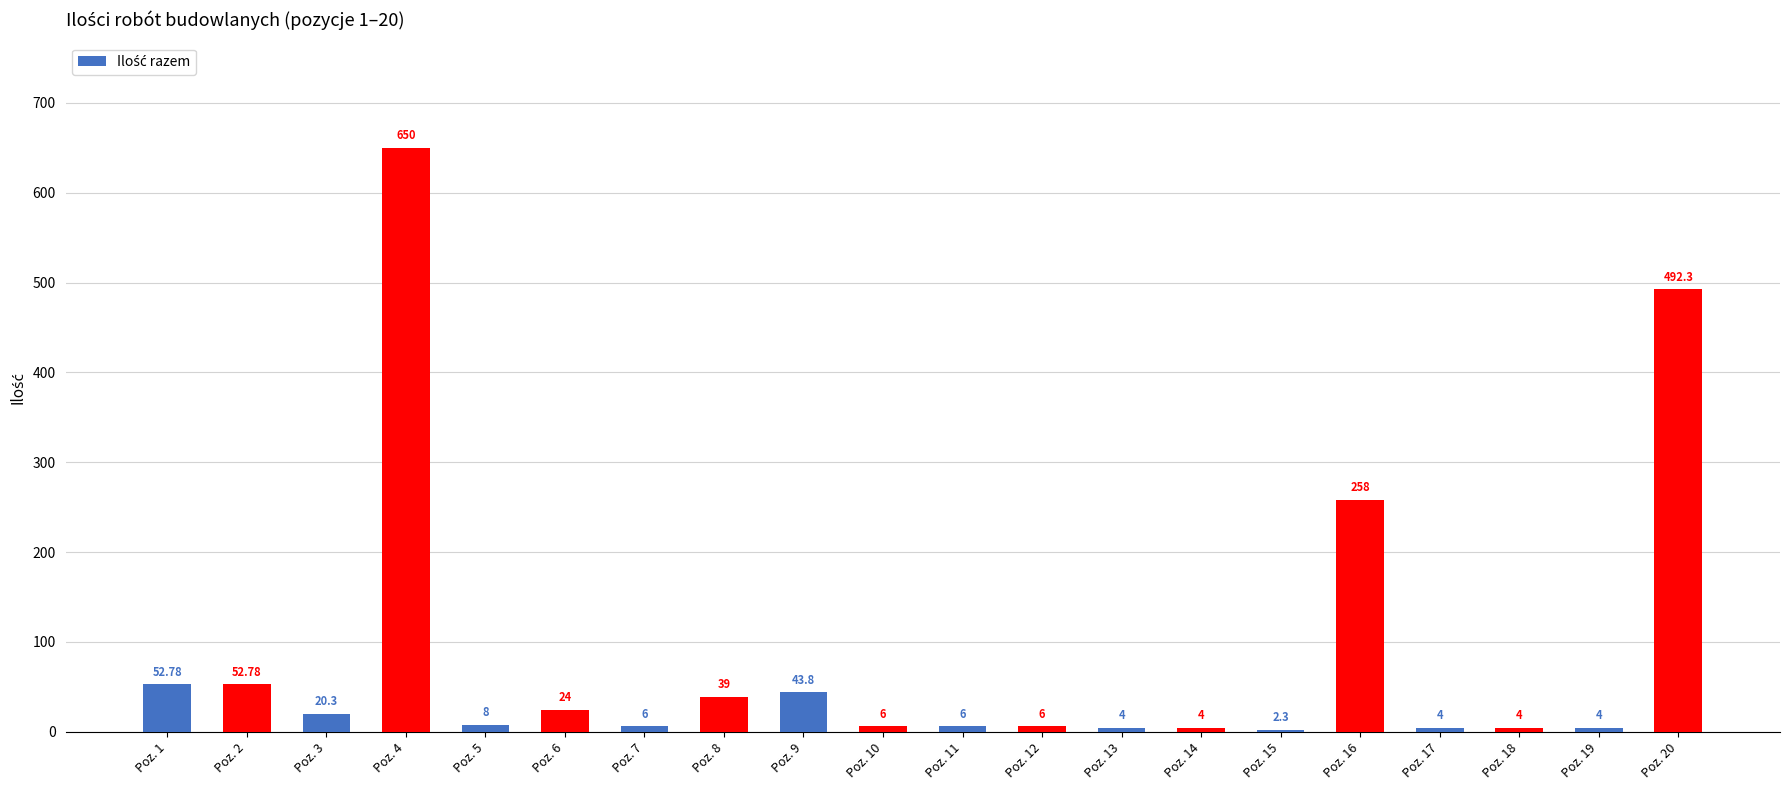

Are the bars grouped side by side (vs. stacked)?

No